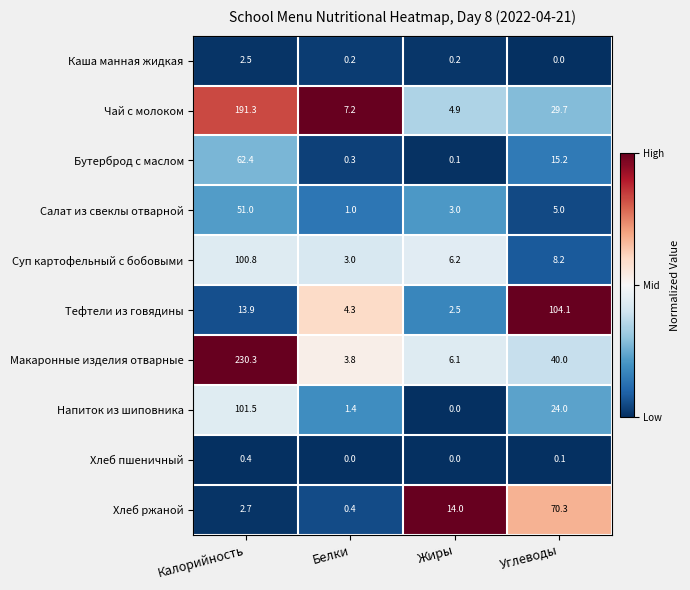

At which label does Бутерброд с маслом first exceed 15?

Калорийность